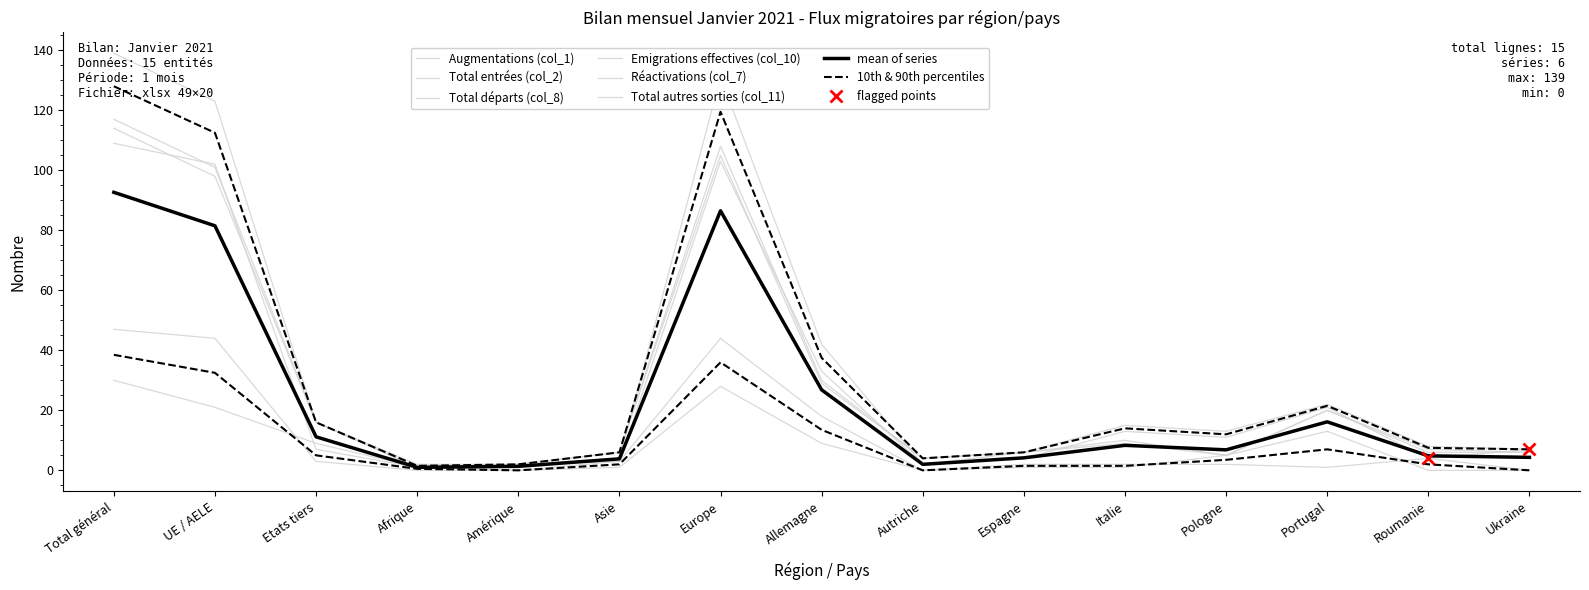

Which category has the highest value in the Total autres sorties (col_11) series?

Total général